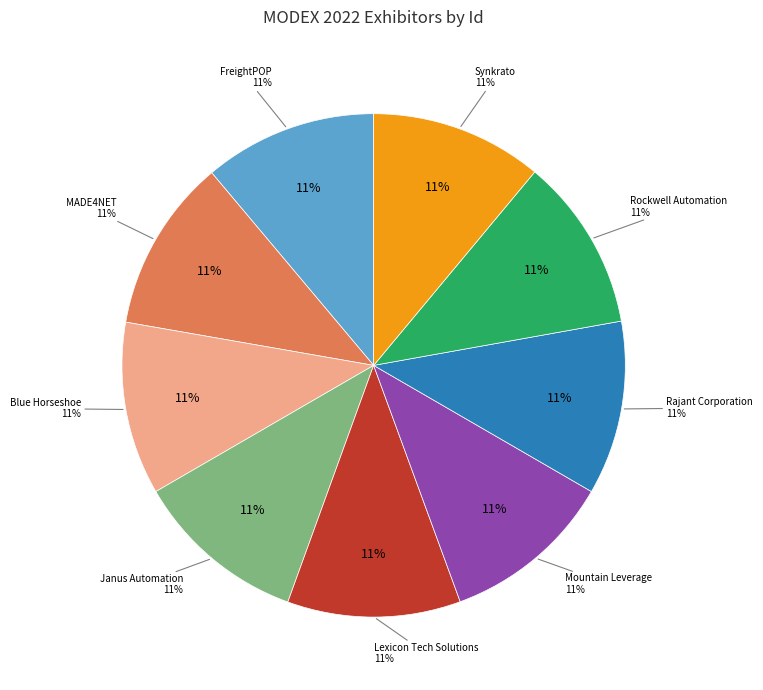

Rank the categories by value from highest to lowest.

Rajant Corporation, Rockwell Automation, Lexicon Tech Solutions, FreightPOP, MADE4NET, Blue Horseshoe, Janus Automation, Mountain Leverage, Synkrato